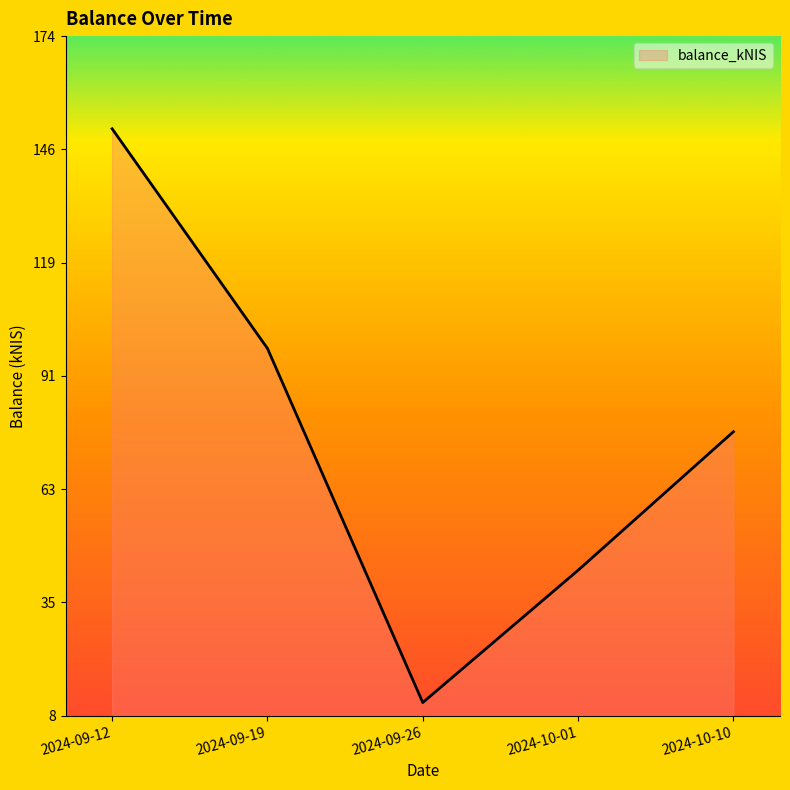

Which label corresponds to the smallest value in the chart?

2024-09-26